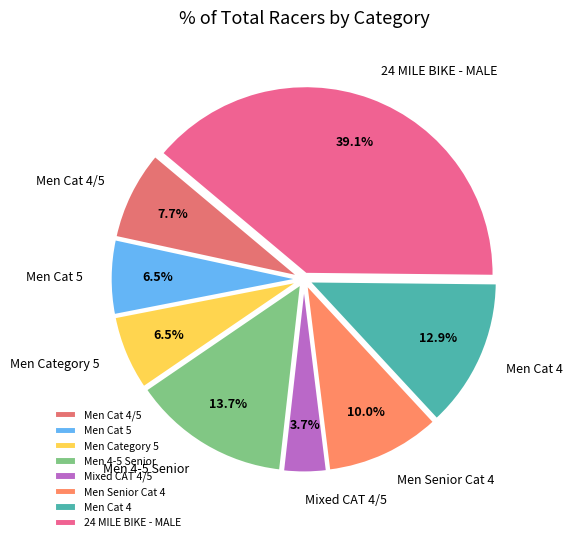

How many segments does this pie chart have?

8